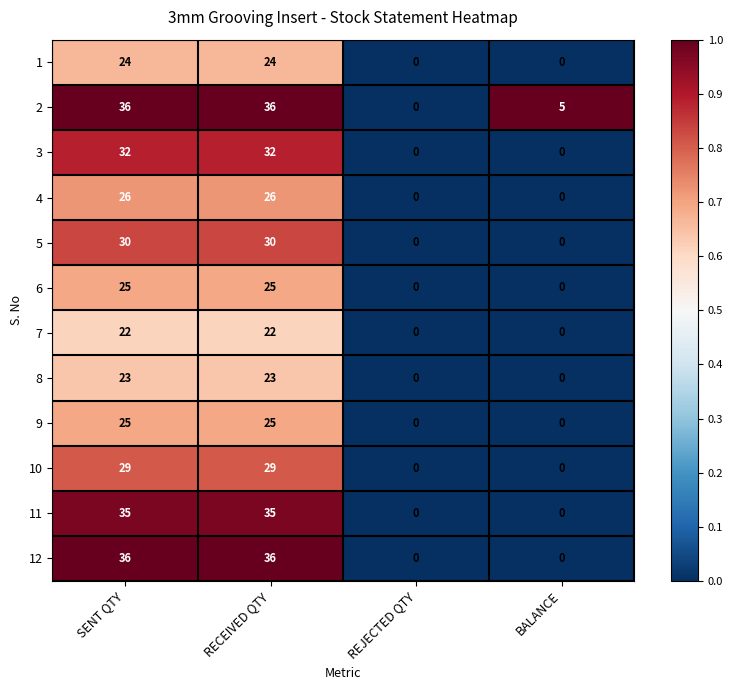

What is the maximum value shown in the chart?

36